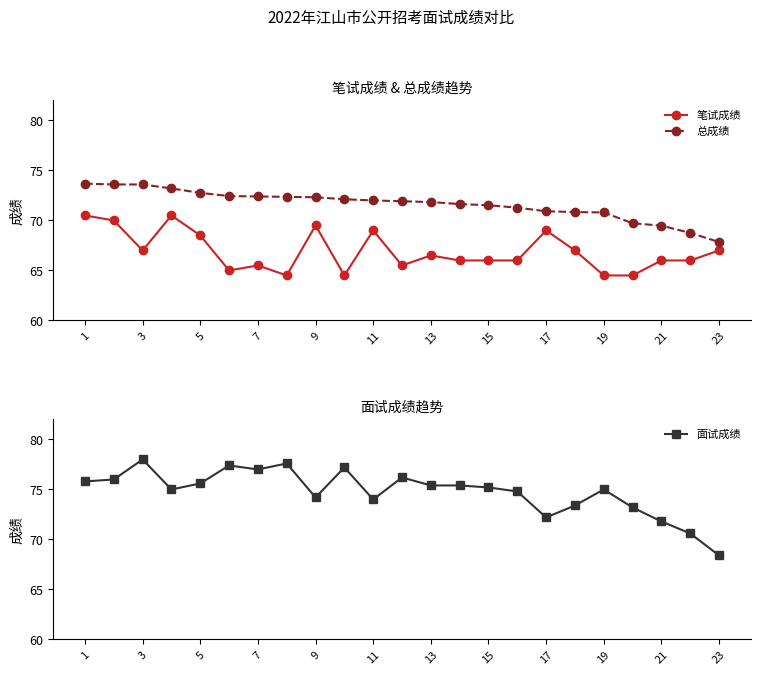

True or false: 总成绩 and 笔试成绩 intersect in this chart.

False